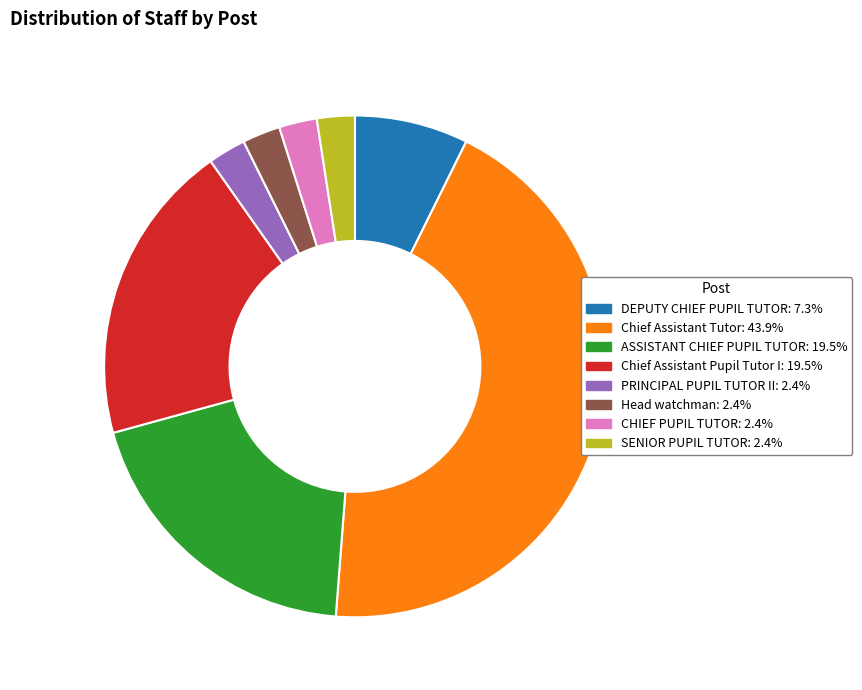

The CHIEF PUPIL TUTOR slice represents 2% of the pie. True or false?

True